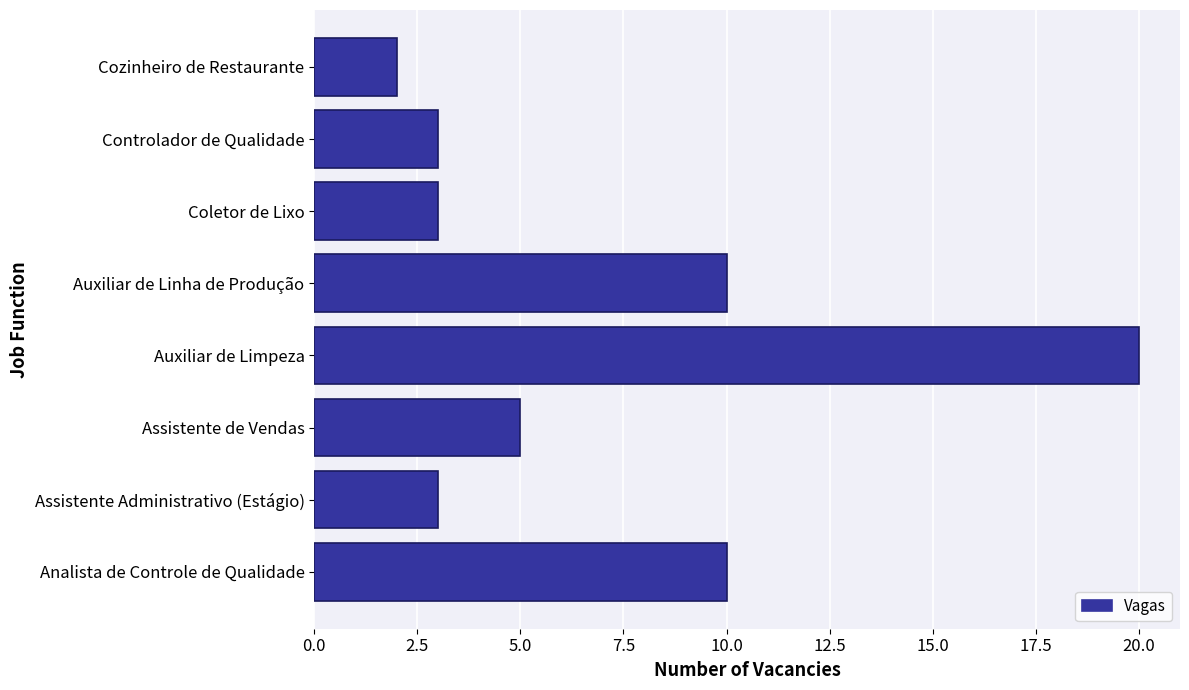

Is it true that the value at Assistente Administrativo (Estágio) is 5?

False